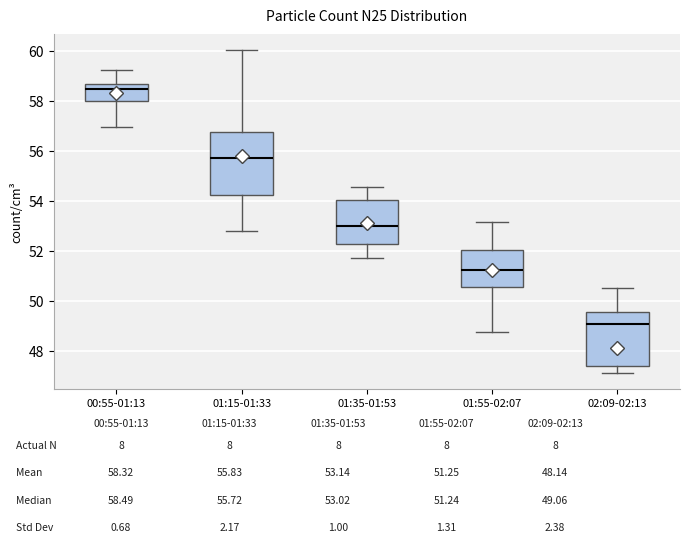

Comparing the boxes themselves (not the whiskers), which one is the tallest?

01:15-01:33